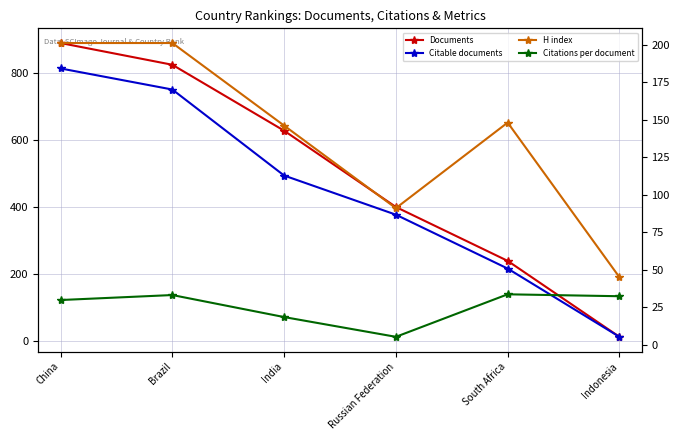

At which label is H index closest to 123?

India